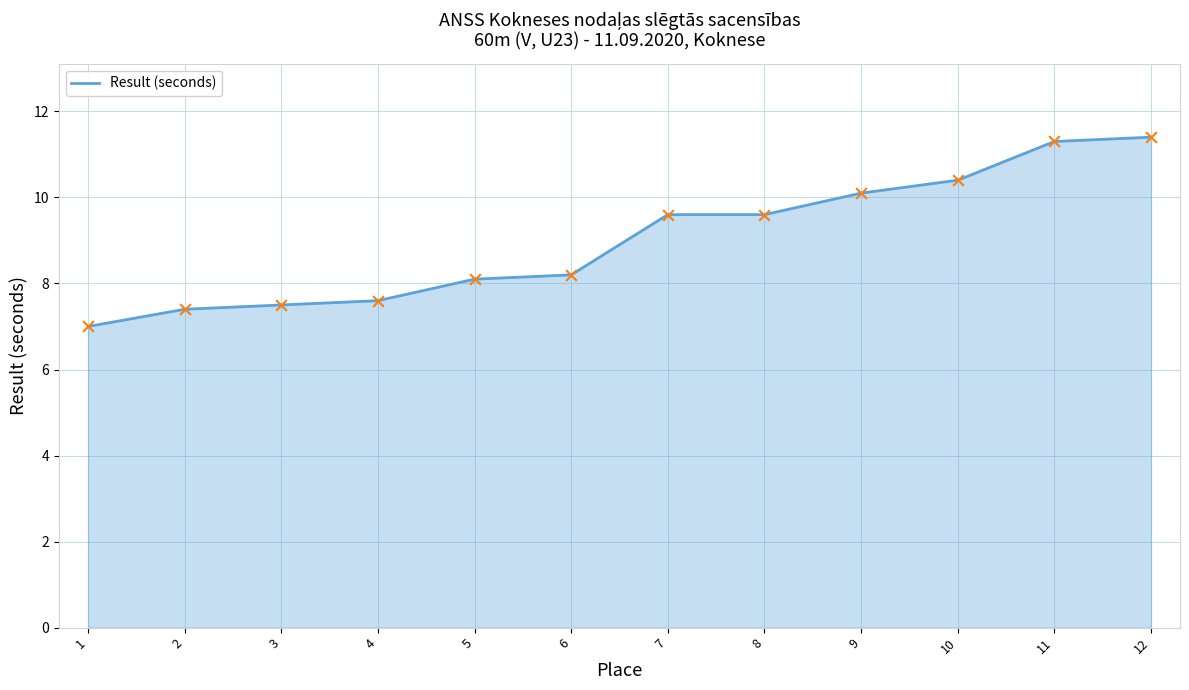

Between 7 and 6, which is larger?

7